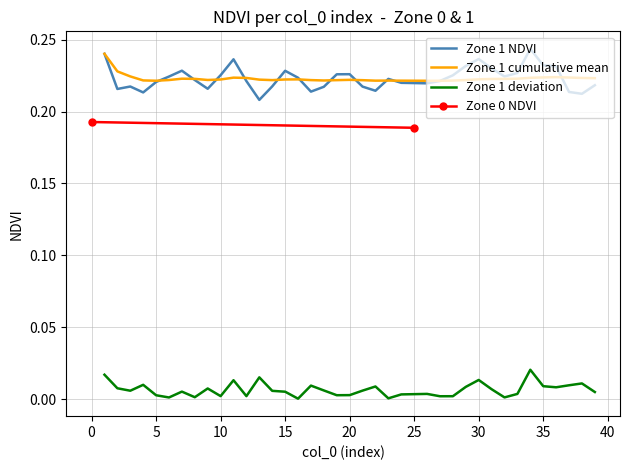

True or false: Zone 1 cumulative mean and Zone 1 deviation cross at least once.

False